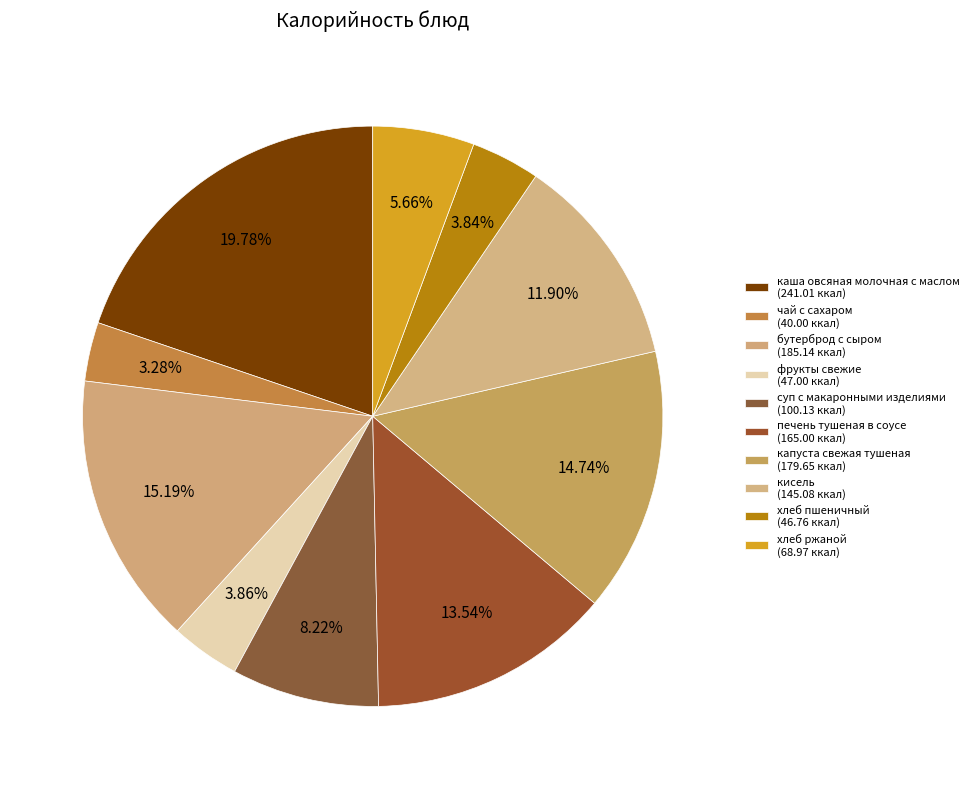

To the nearest percent, what is the difference between the капуста свежая тушеная and суп с макаронными изделиями slice percentages?

7%